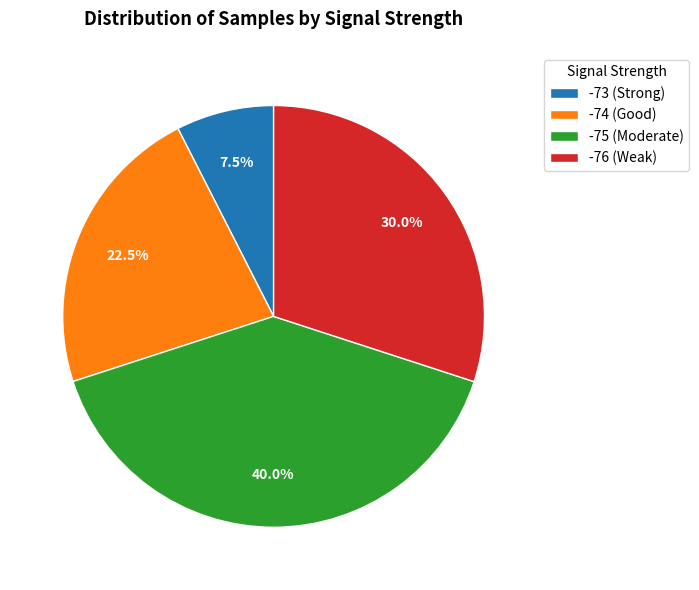

Which category has the biggest portion of the pie?

-75 (Moderate)